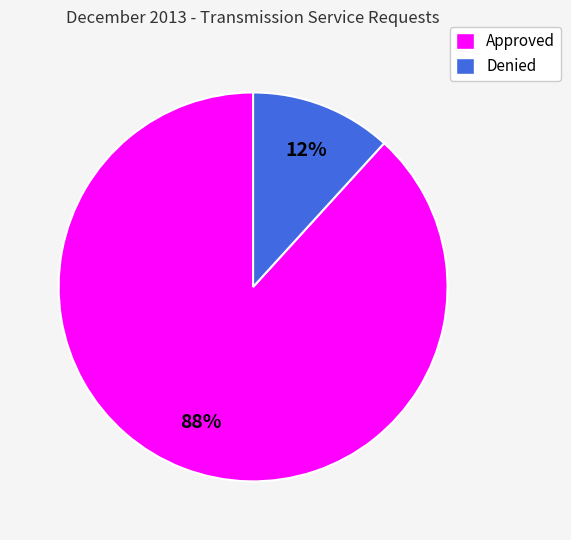

To the nearest percent, what is the difference between the Denied and Approved slice percentages?

76%